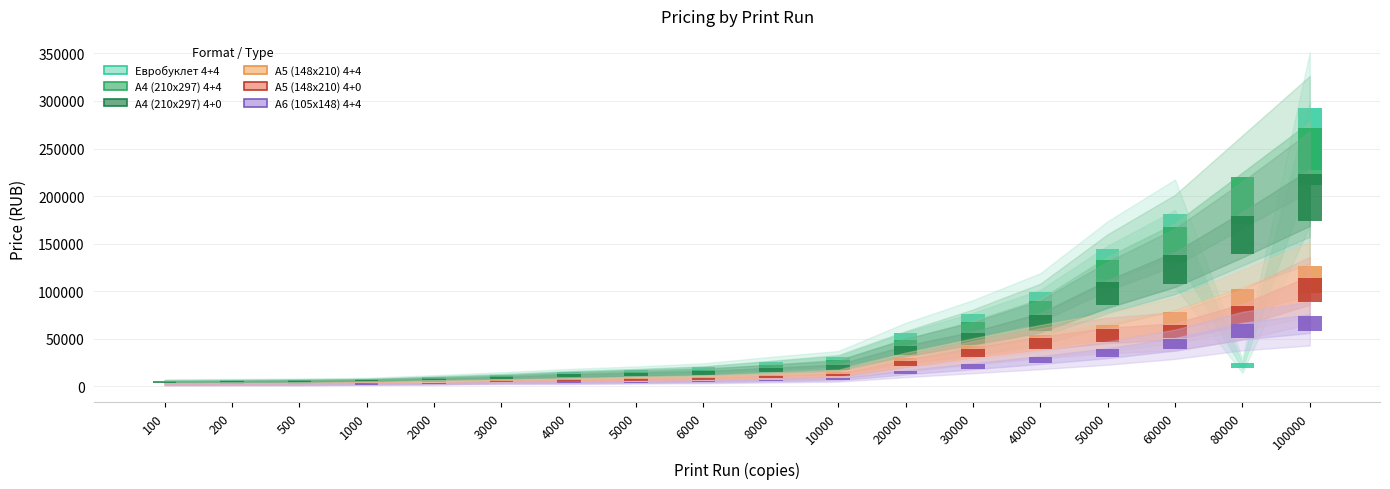

Which series has the largest range (max minus min)?

Евробуклет 4+4